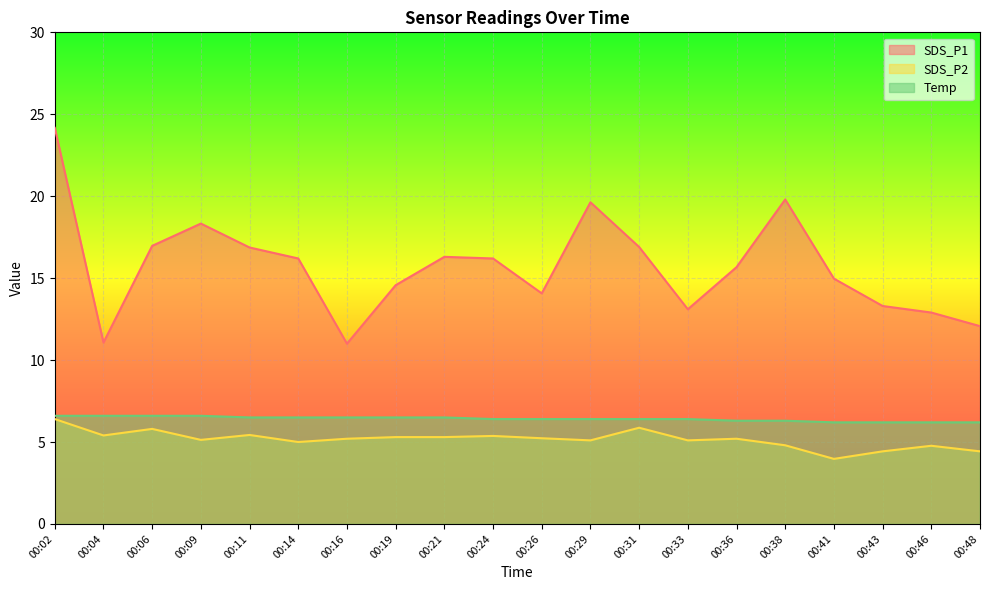

Where is SDS_P1 nearest to the value 17?

00:06